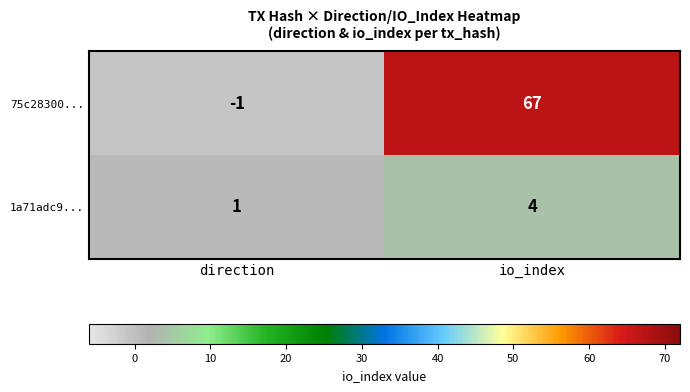

Reading left to right, extract all data points from this chart.

75c28300...: direction=-1	io_index=67
1a71adc9...: direction=1	io_index=4